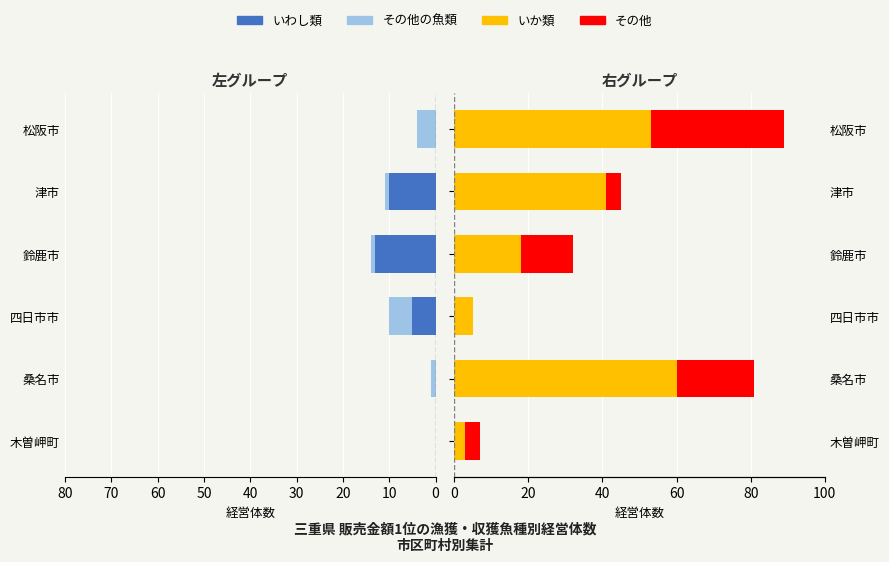

Is it true that その他の魚類 equals 1 at 桑名市?

False